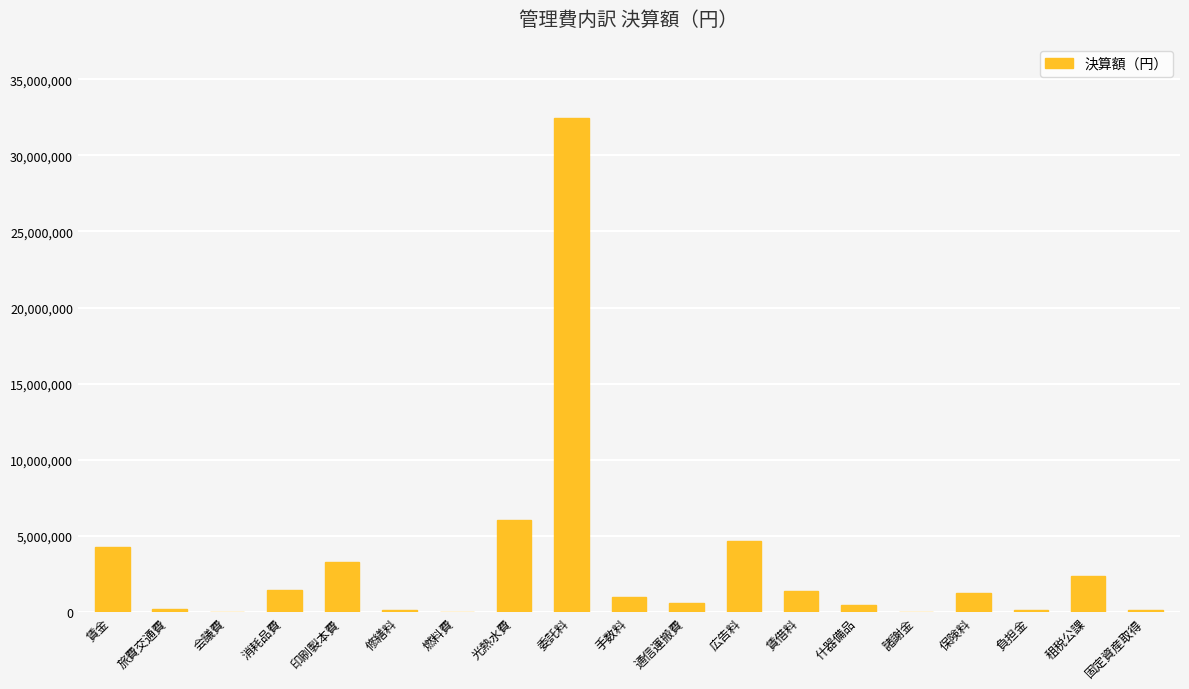

At which category does the chart reach its peak across all series?

委託料